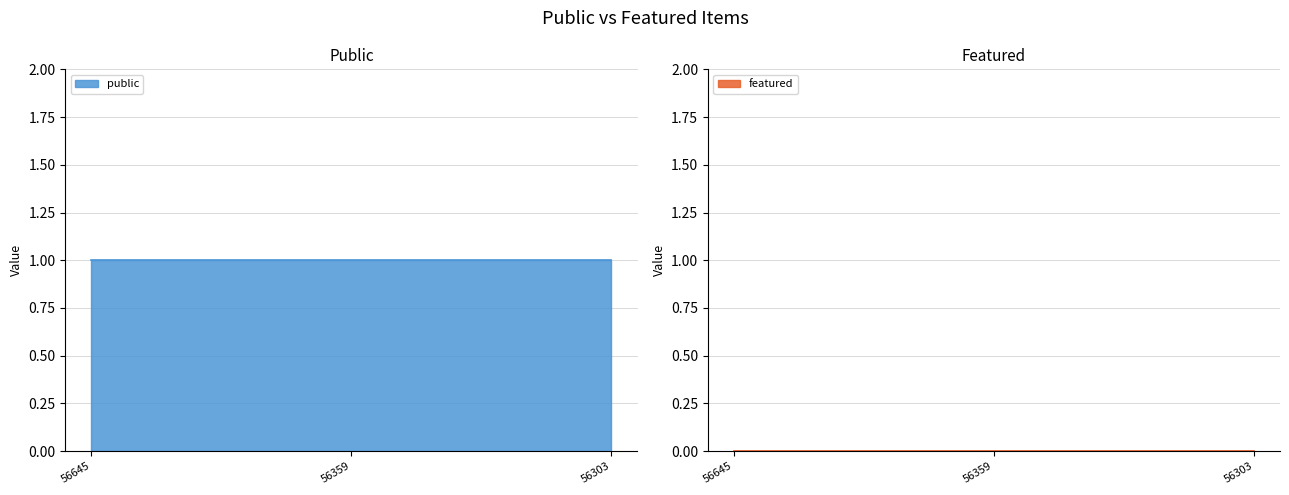

What is the approximate value of public at 56359?

1